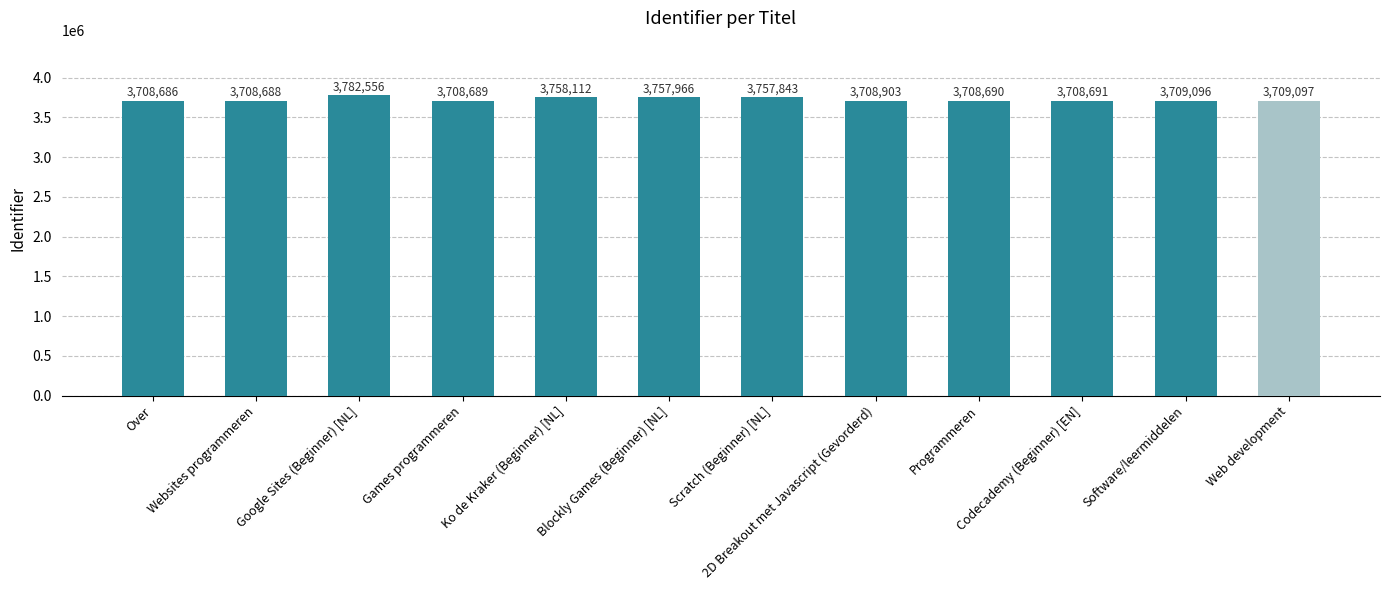

What is the difference between the maximum and minimum values?

73870